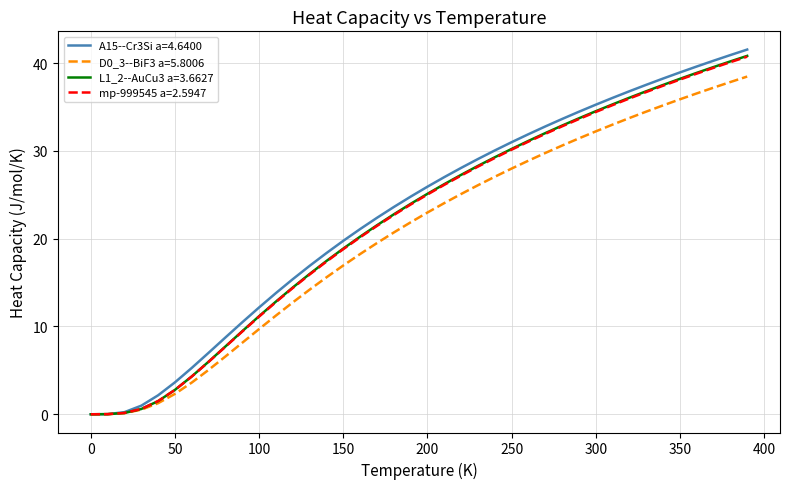

What is the maximum value for mp-999545 a=2.5947?

40.7